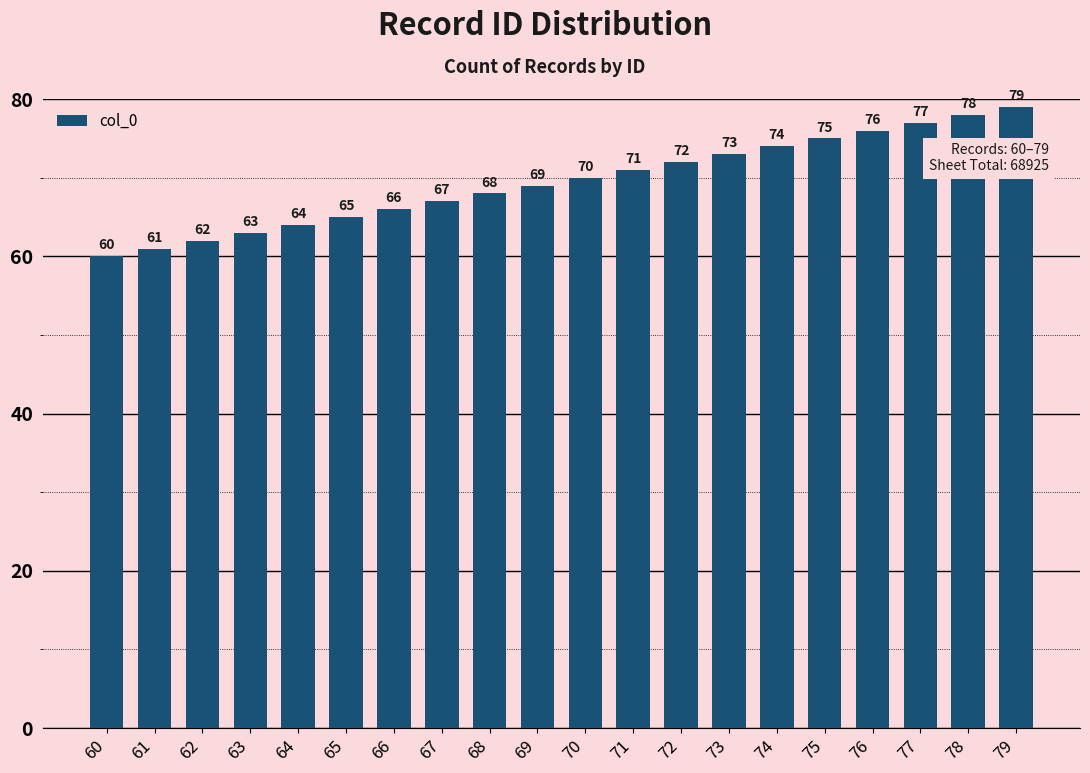

What is the difference between the second highest and minimum values?

18